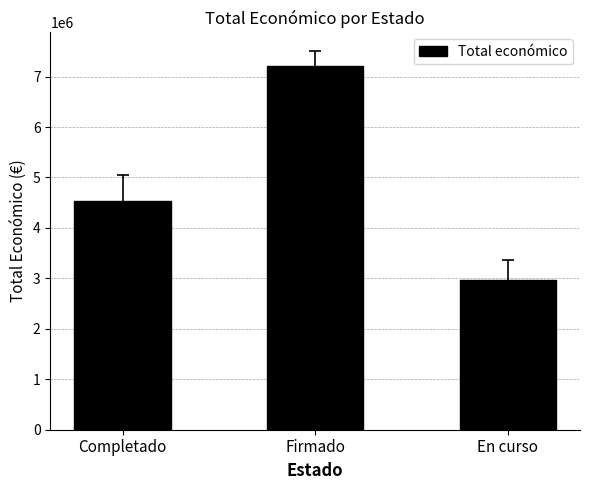

Reading left to right, extract all data points from this chart.

4541921.7	7199787.0	2969982.0